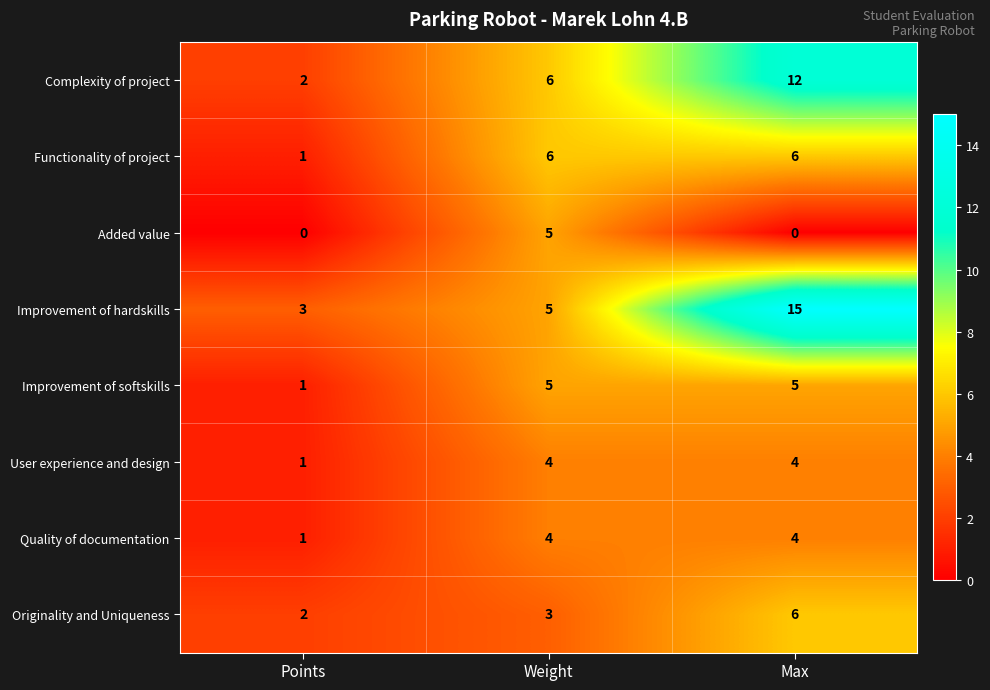

What is the total value across all series at Points?

11